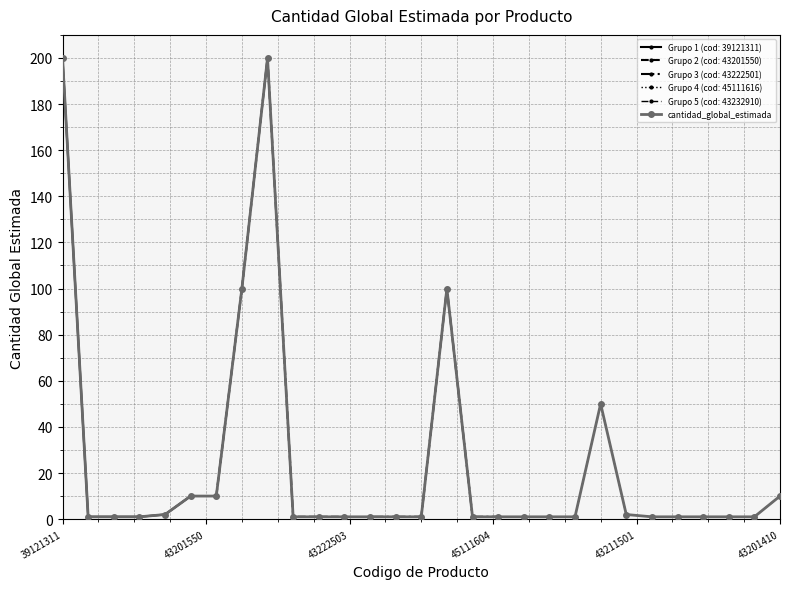

The value at 27 is 1. True or false?

False